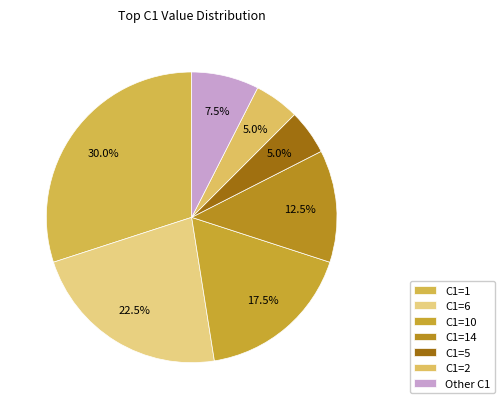

How many segments does this pie chart have?

7